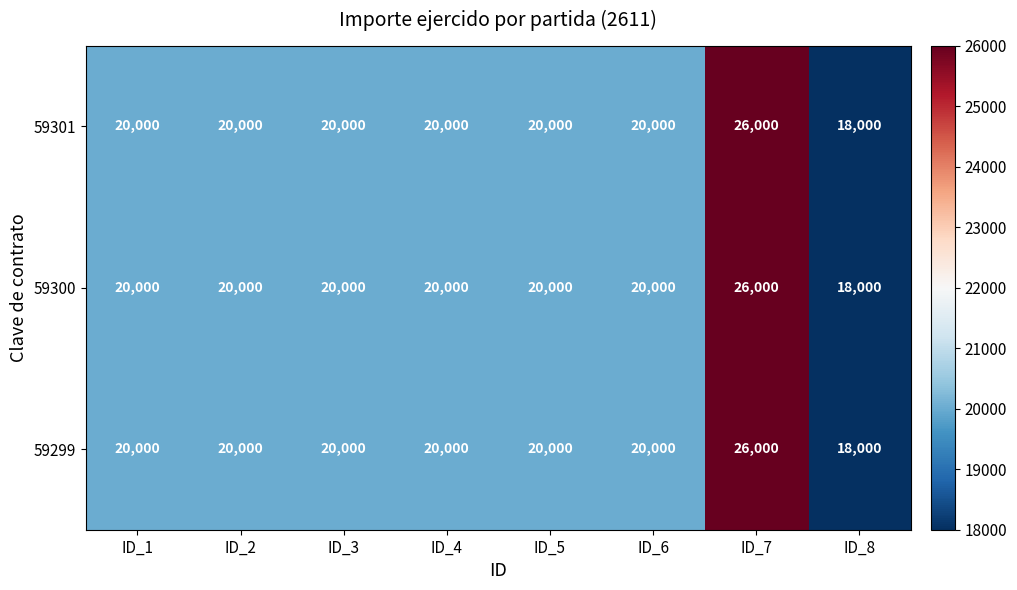

What is the approximate value of 59299 at ID_5, to the nearest 10?

20000